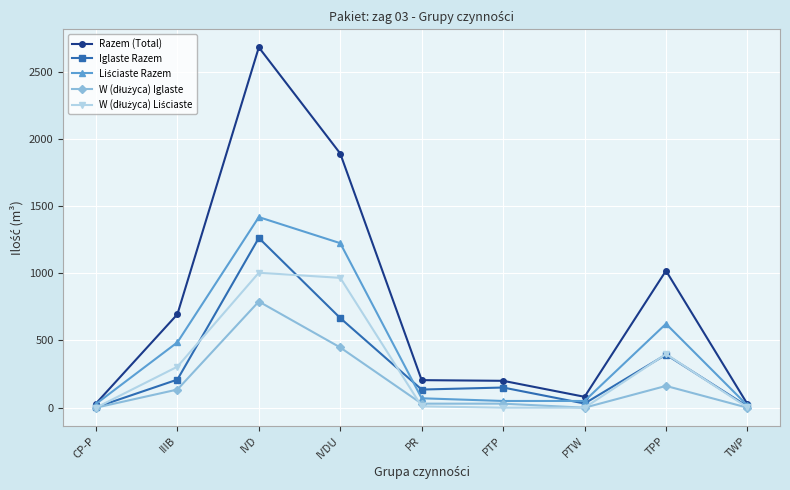

What position from the right is IVDU?

6